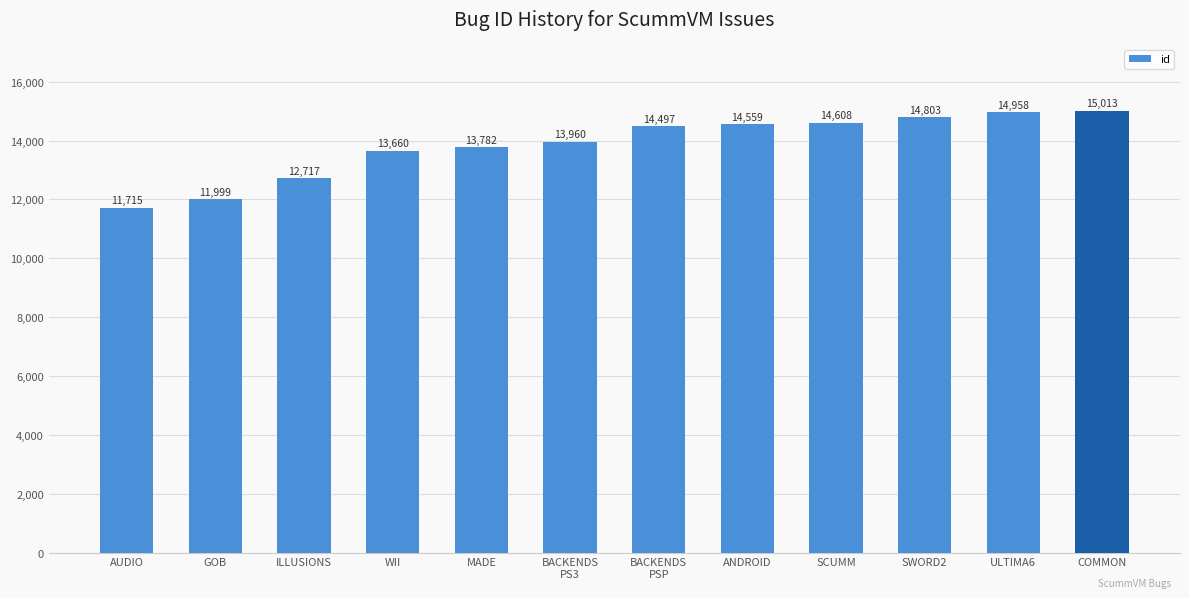

What is the minimum value shown in the chart?

11715